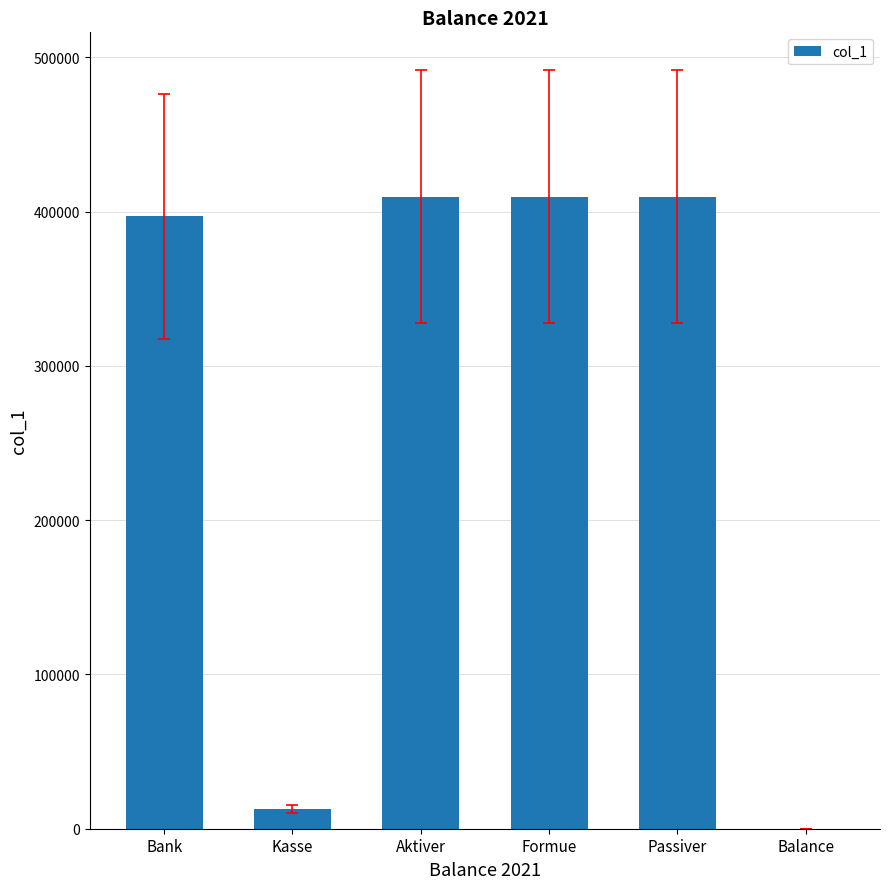

True or false: the data shows 409621.3 at Aktiver.

True